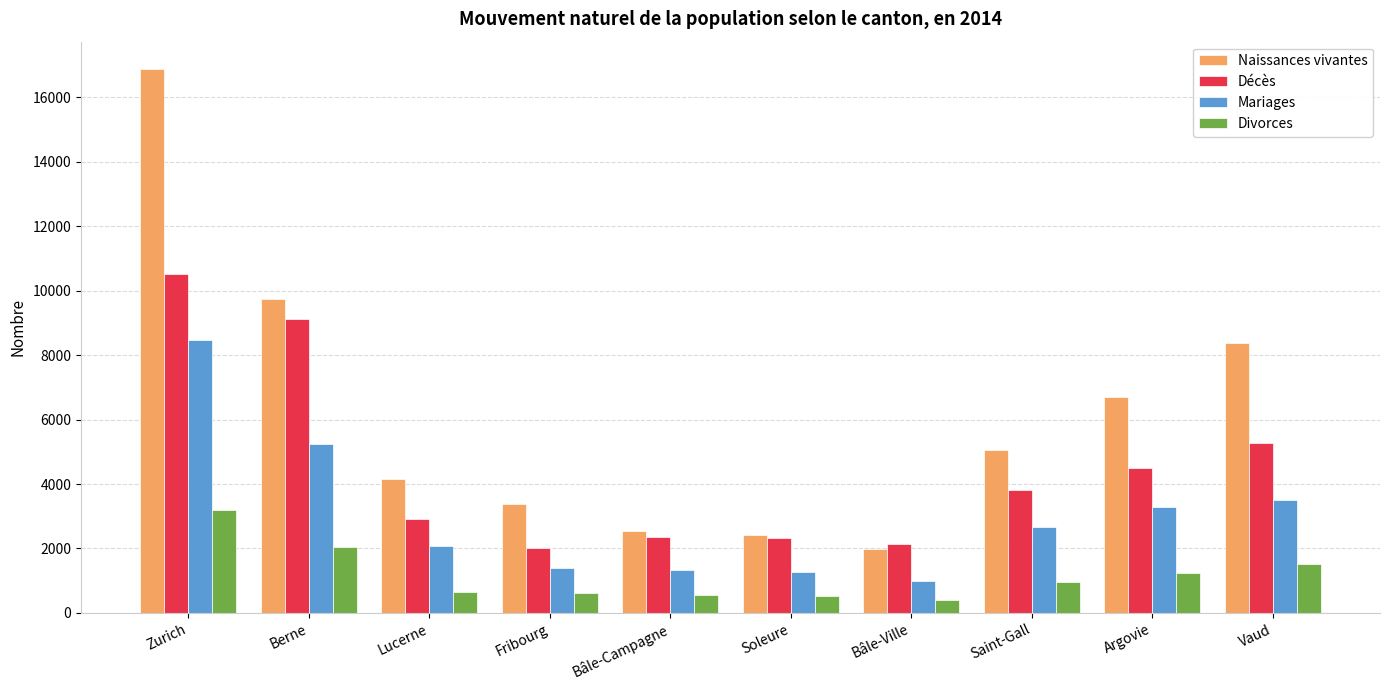

What is the difference between the maximum and minimum values in the Naissances vivantes series?

14888